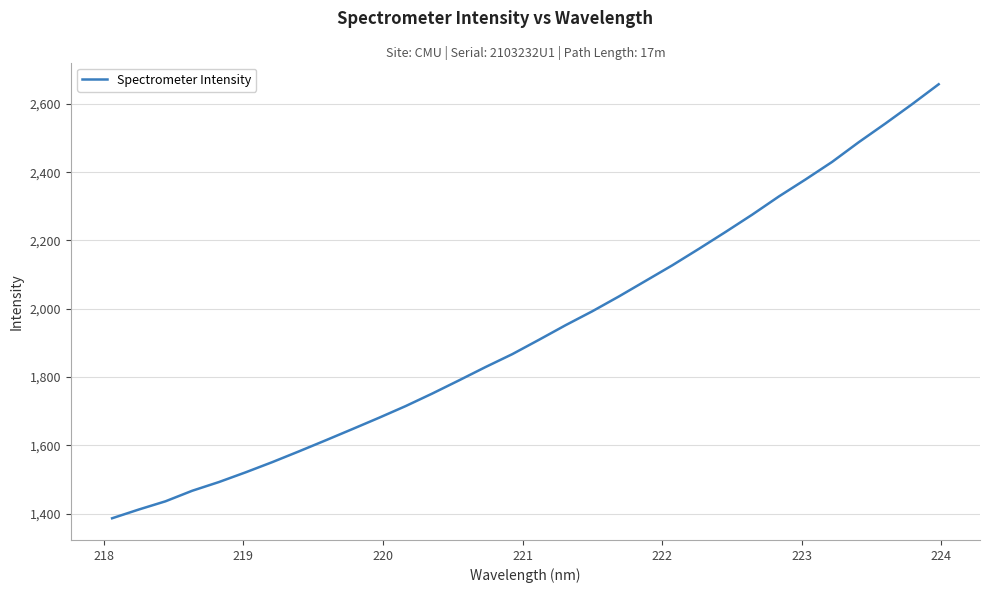

What is the minimum value shown in the chart?

1386.3